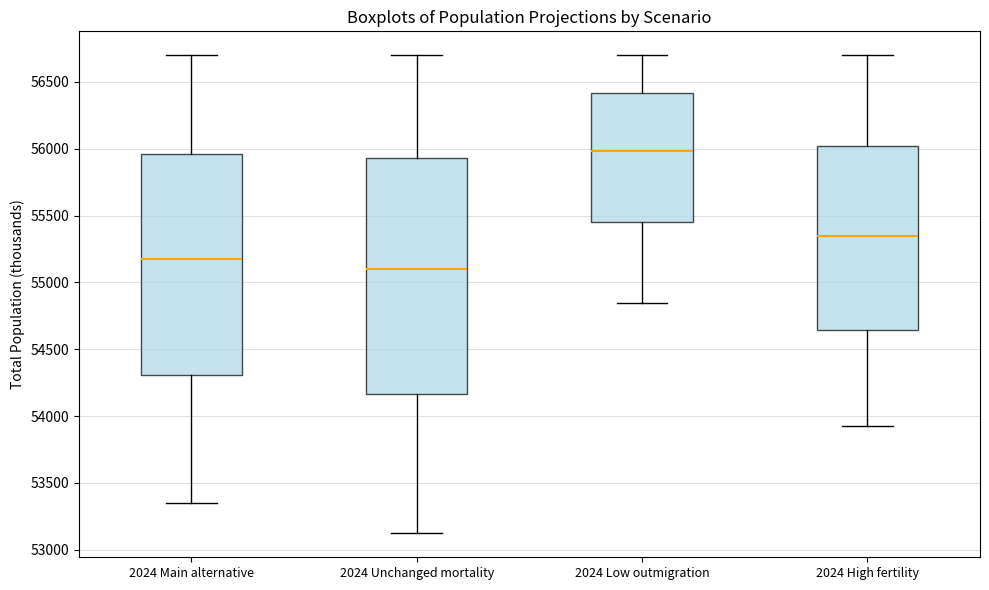

Reading left to right, transcribe this box plot: for each box, give where its median line is, the range the box spans, and where its two whiskers end, as read against the y-axis. The values are not printed on the chart, so give them approximately, as read against the axis.

2024 Main alternative: median 55150, box 54300 to 55950, whiskers 53350 to 56700
2024 Unchanged mortality: median 55100, box 54150 to 55950, whiskers 53100 to 56700
2024 Low outmigration: median 56000, box 55450 to 56400, whiskers 54850 to 56700
2024 High fertility: median 55350, box 54650 to 56000, whiskers 53900 to 56700